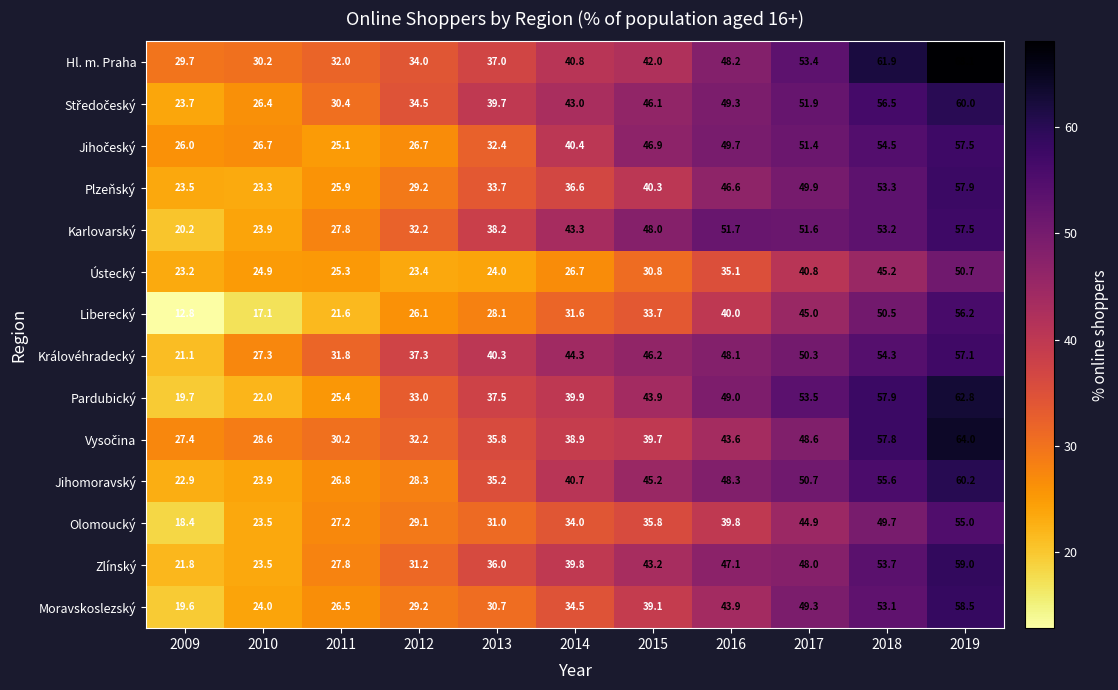

Where is Plzeňský nearest to the value 40?

2015